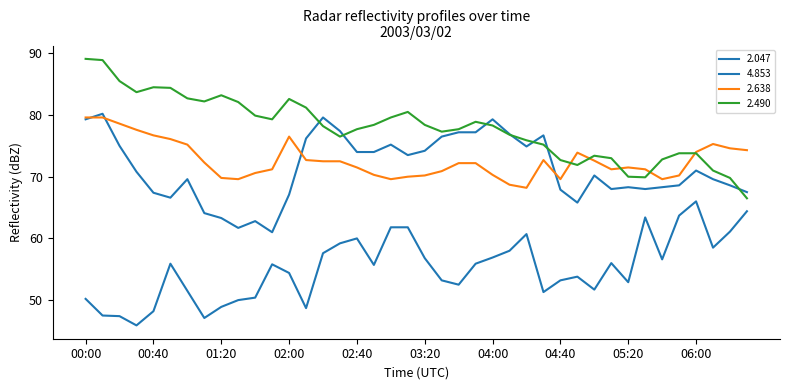

What is the sum of all 2.047 values?

2204.6